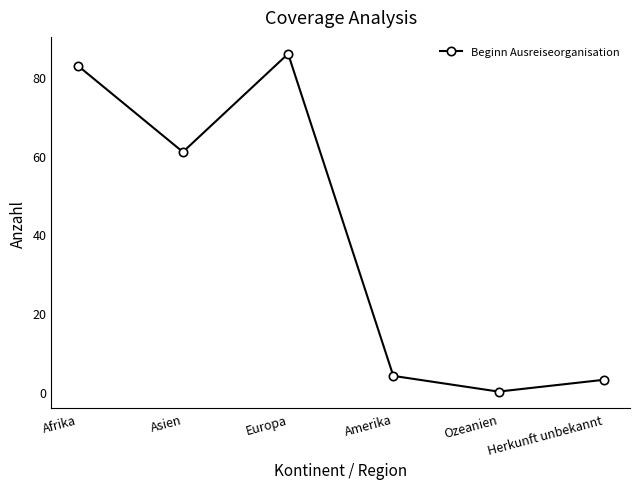

List the labels in order of value, largest first.

Europa, Afrika, Asien, Amerika, Herkunft unbekannt, Ozeanien